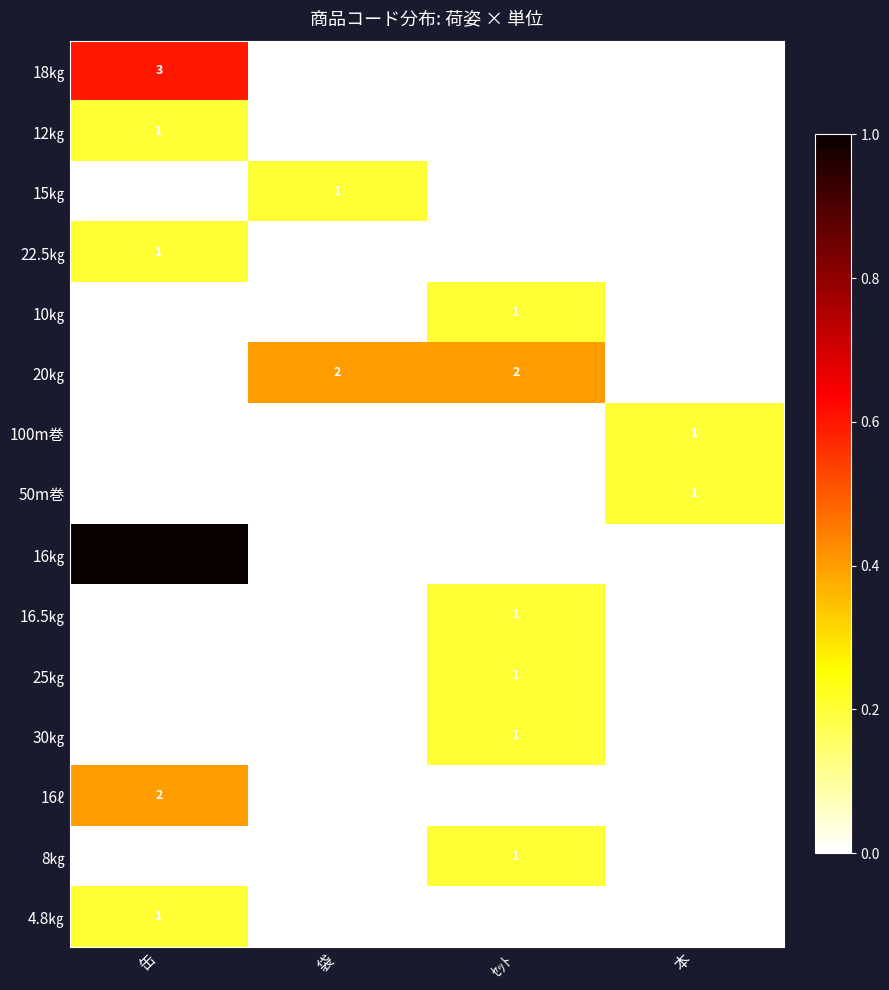

True or false: 15㎏ has a value of 1 at 袋.

True